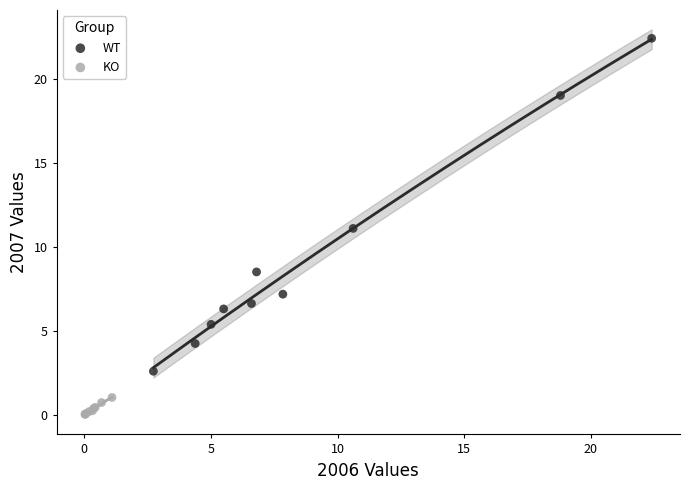

Which series reaches the minimum Y coordinate?

KO